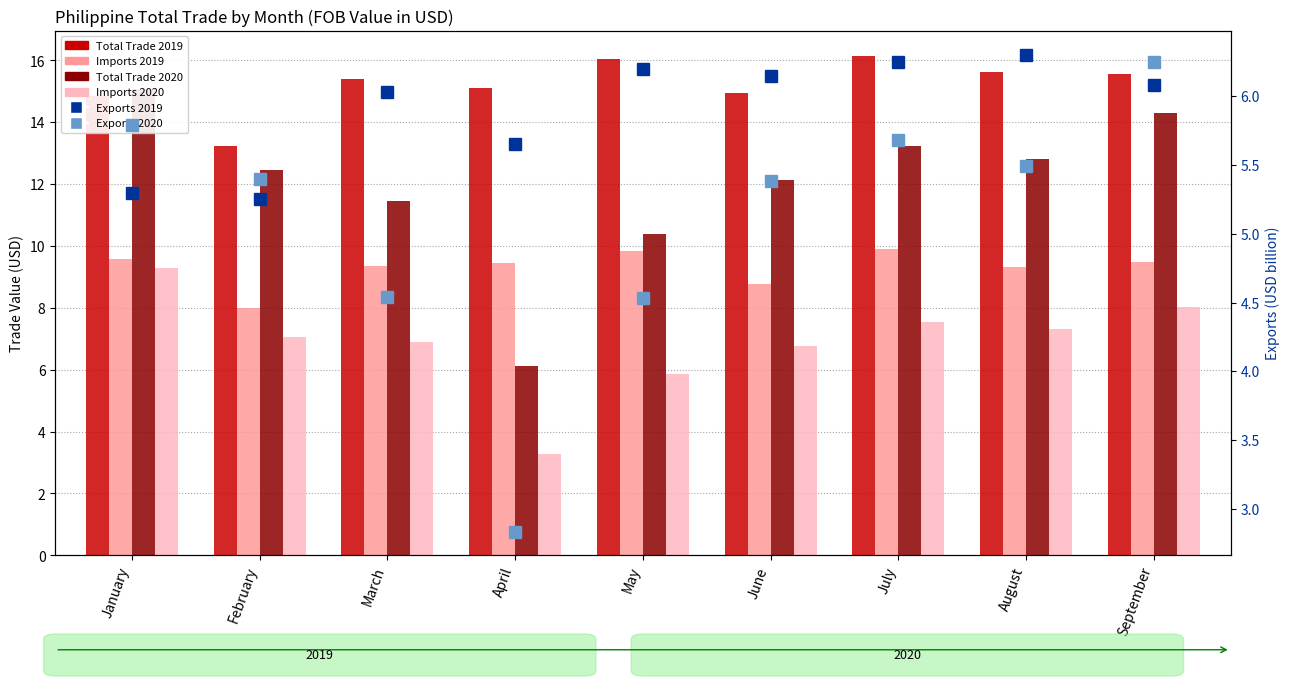

Reading left to right, extract all data points from this chart.

Total Trade 2019: January=14.9	February=13.2	March=15.4	April=15.1	May=16.0	June=14.9	July=16.1	August=15.6	September=15.6
Imports 2019: January=9.6	February=8.0	March=9.4	April=9.5	May=9.8	June=8.8	July=9.9	August=9.3	September=9.5
Total Trade 2020: January=15.1	February=12.5	March=11.5	April=6.1	May=10.4	June=12.1	July=13.2	August=12.8	September=14.3
Imports 2020: January=9.3	February=7.1	March=6.9	April=3.3	May=5.9	June=6.8	July=7.5	August=7.3	September=8.0
Exports 2019: January=5.3	February=5.3	March=6.0	April=5.7	May=6.2	June=6.1	July=6.3	August=6.3	September=6.1
Exports 2020: January=5.8	February=5.4	March=4.5	April=2.8	May=4.5	June=5.4	July=5.7	August=5.5	September=6.3